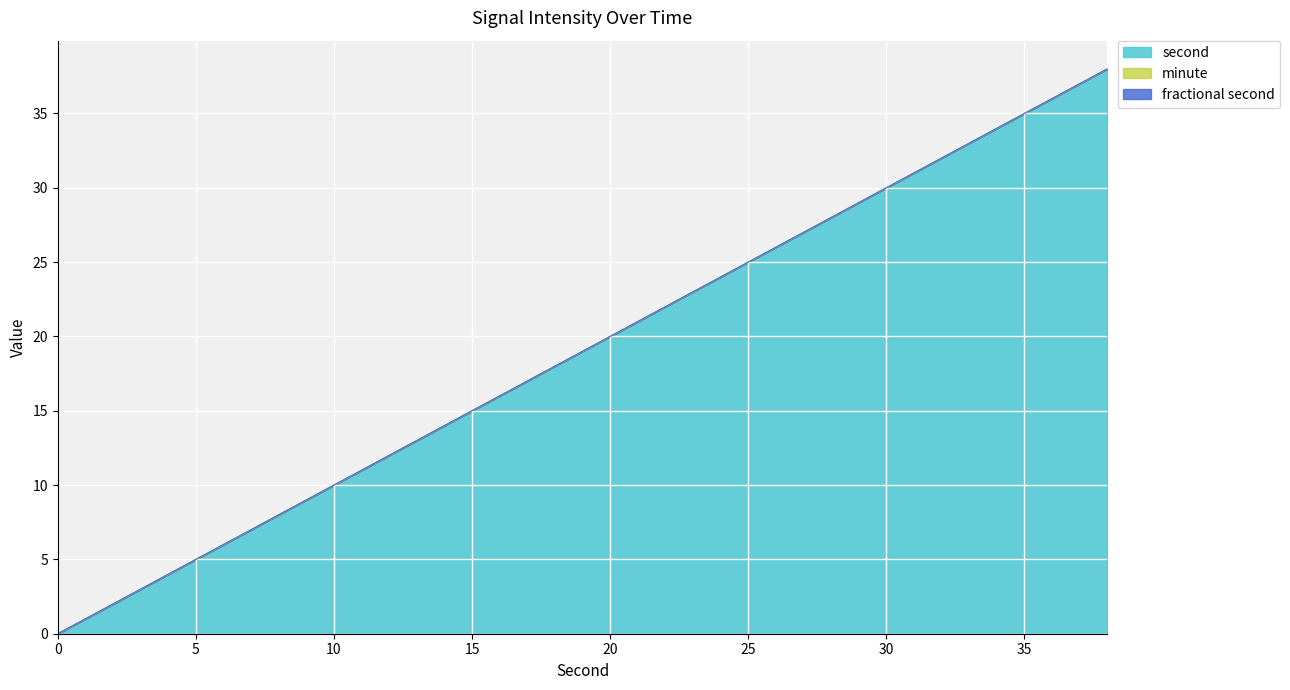

List the series in order of their peak value, lowest first.

minute, fractional second, second